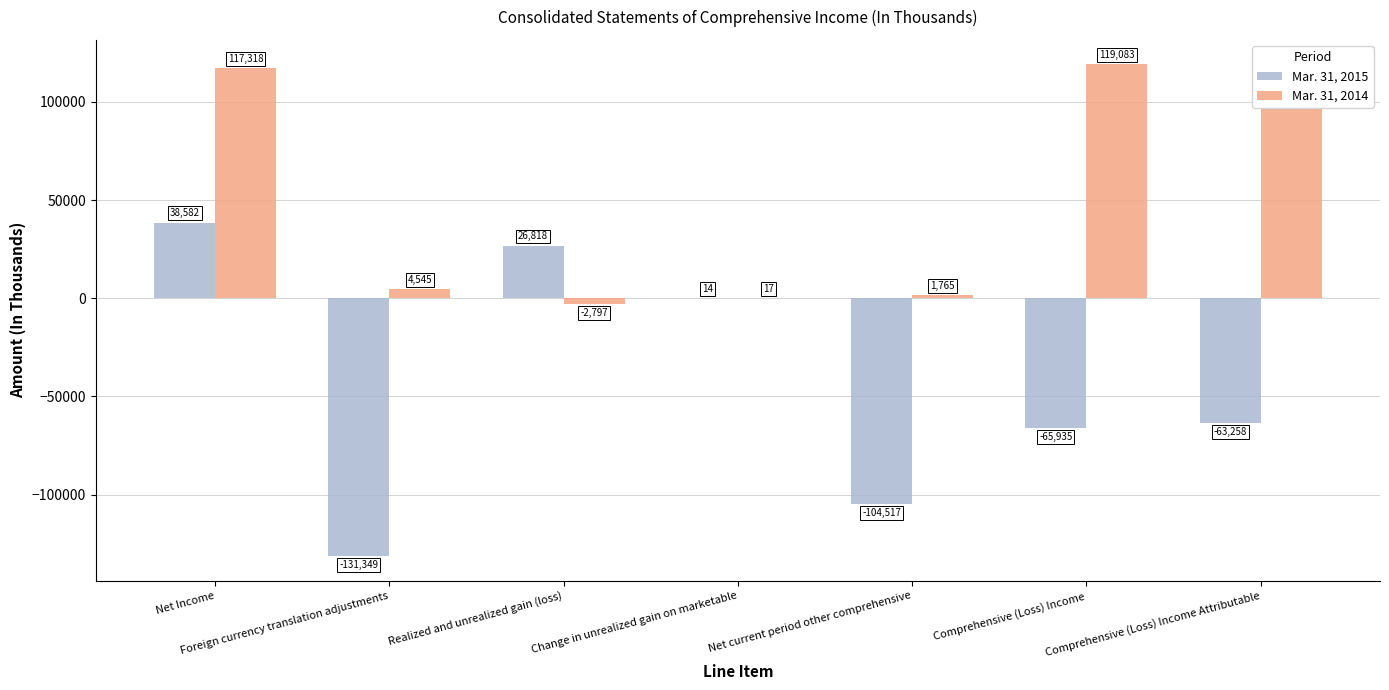

Reading left to right, list all the values displayed in this chart.

Mar. 31, 2015: 38582	-131349	26818	14	-104517	-65935	-63258
Mar. 31, 2014: 117318	4545	-2797	17	1765	119083	117585